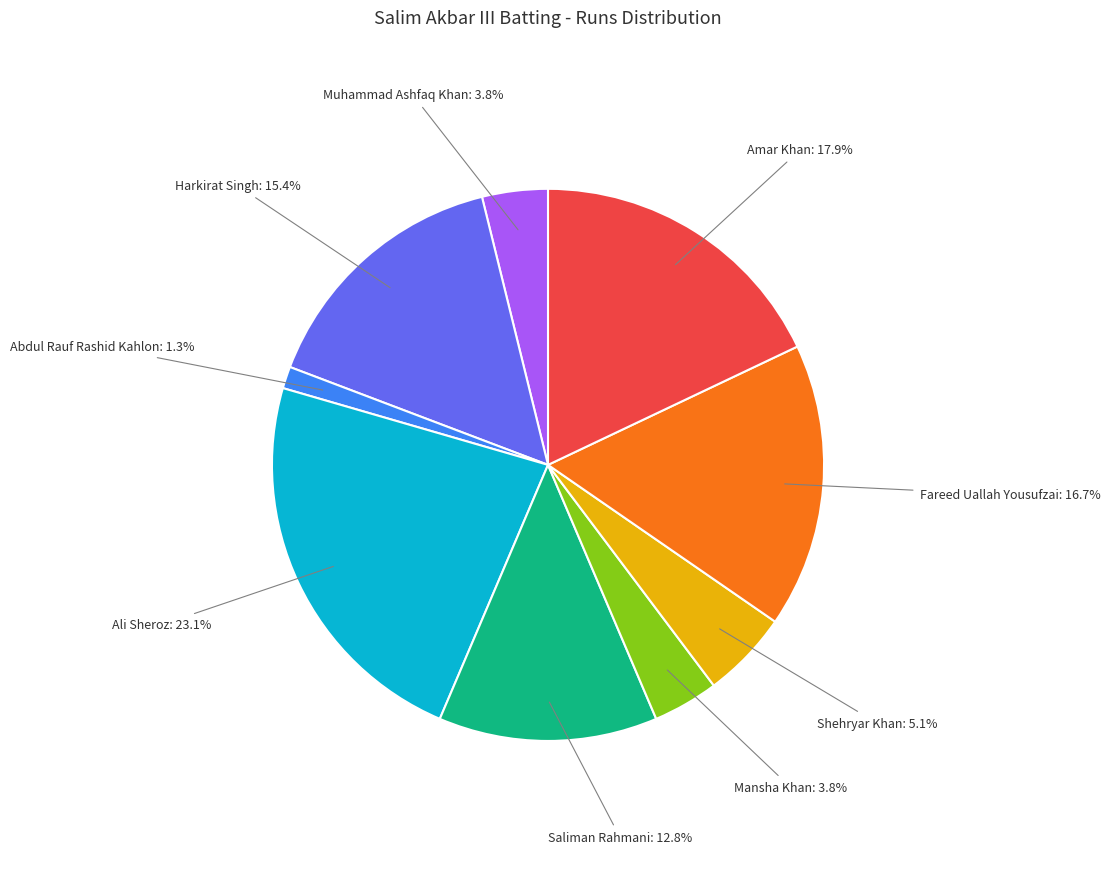

Is Mansha Khan the majority of the pie?

No